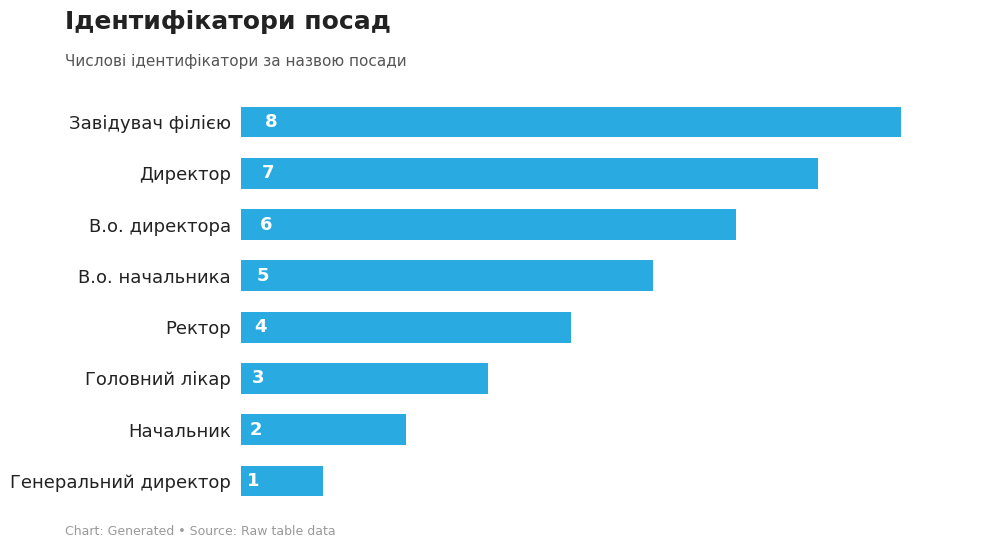

What is the maximum value shown in the chart?

8